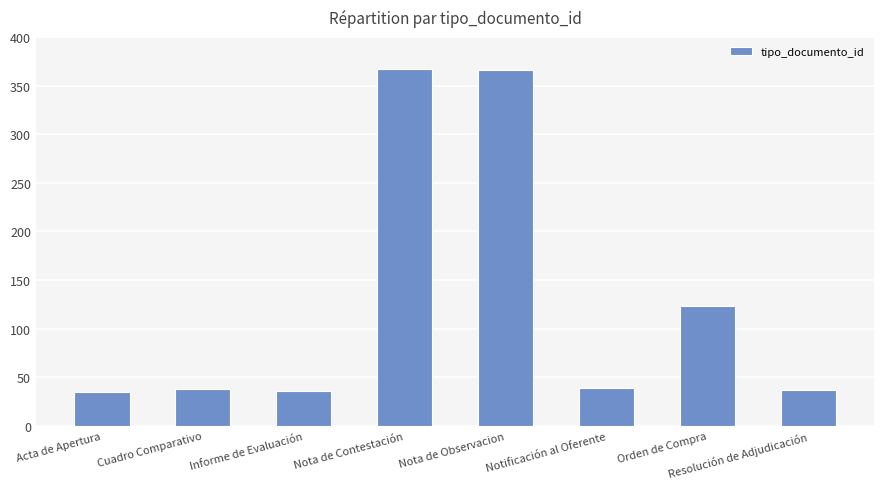

What position from the left is Informe de Evaluación?

3